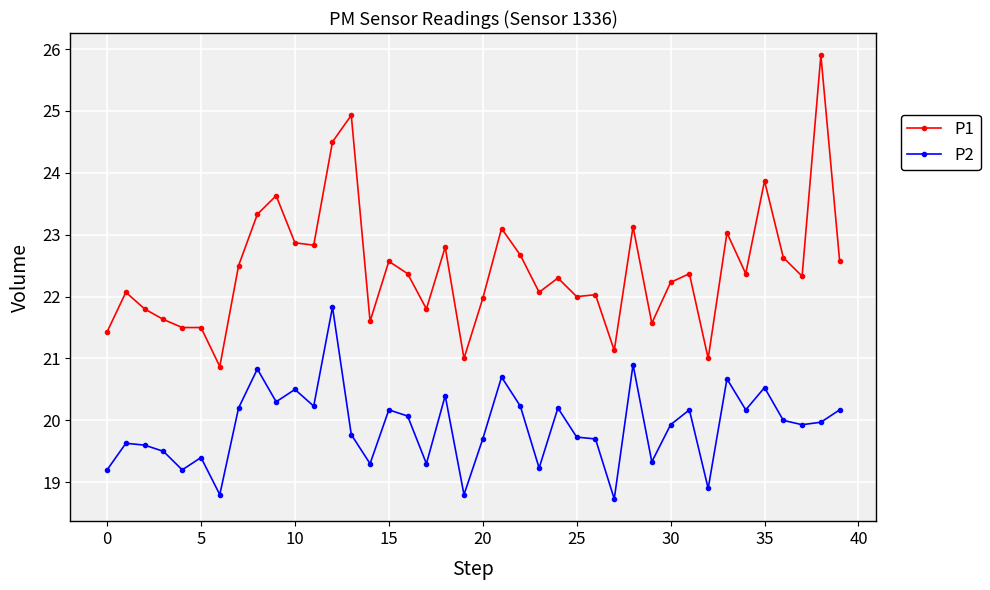

What is the average value of the P2 series?

19.9